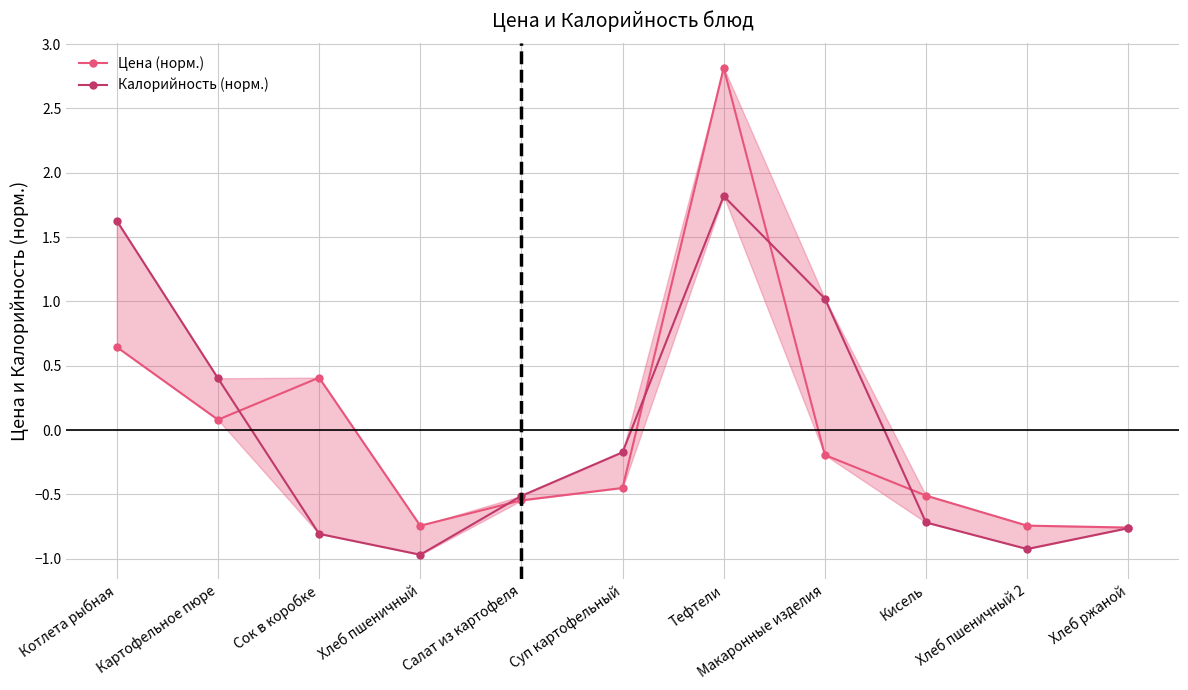

List the series in order of their overall mean, lowest first.

Калорийность (норм.), Цена (норм.)